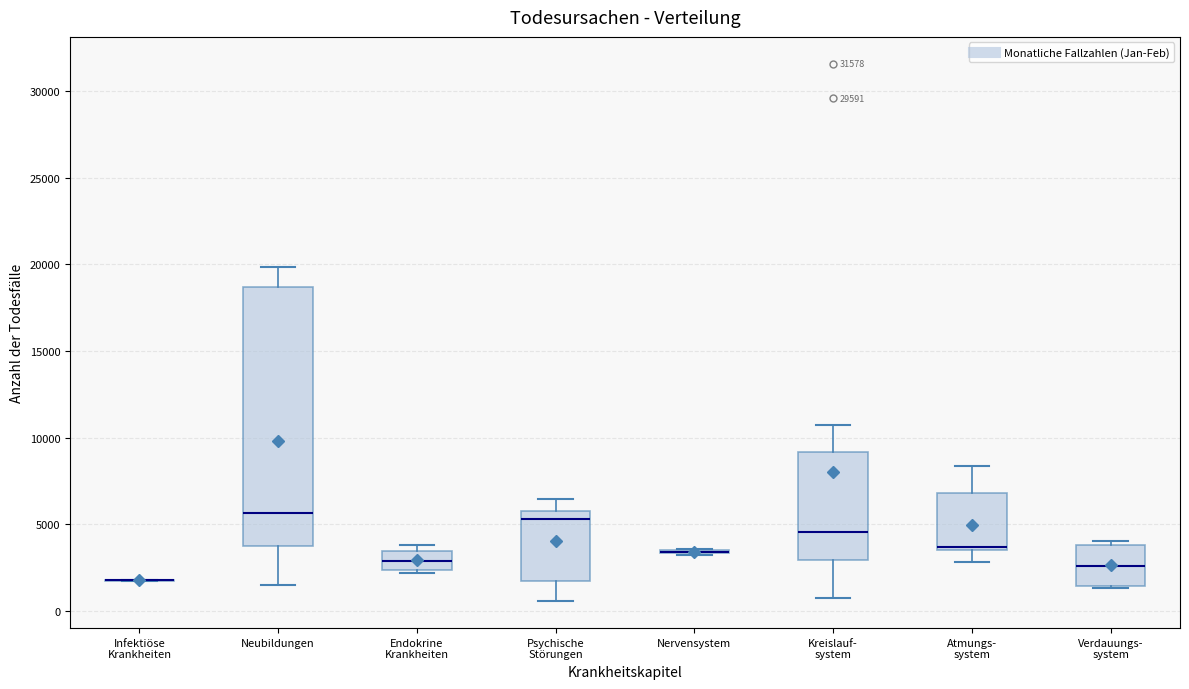

Reading left to right, read every box against the y-axis: the position of its median line, the range the box covers, and the ends of its whiskers. The values are not printed on the chart, so give them approximately, as read against the axis.

Infektiöse Krankheiten: box collapsed to a line at 2000, whiskers 1500 to 2000
Neubildungen: median 5500, box 4000 to 18500, whiskers 1500 to 20000
Endokrine Krankheiten: median 3000, box 2500 to 3500, whiskers 2000 to 4000
Psychische Störungen: median 5500, box 1500 to 6000, whiskers 500 to 6500
Nervensystem: box collapsed to a line at 3500, whiskers 3500 to 3500
Kreislauf- system: median 4500, box 3000 to 9000, whiskers 500 to 10500
Atmungs- system: median 3500 (drawn on the box's lower edge), box 3500 to 7000, whiskers 3000 to 8500
Verdauungs- system: median 2500, box 1500 to 4000, whiskers 1500 to 4000 (just above the box's upper edge)